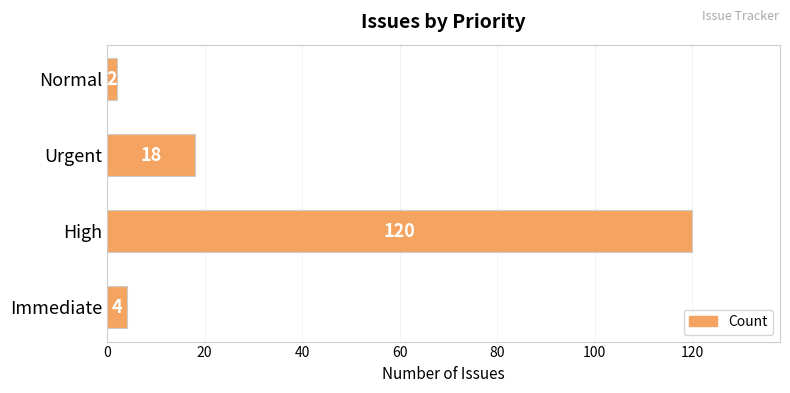

List the labels in order of value, smallest first.

Normal, Immediate, Urgent, High